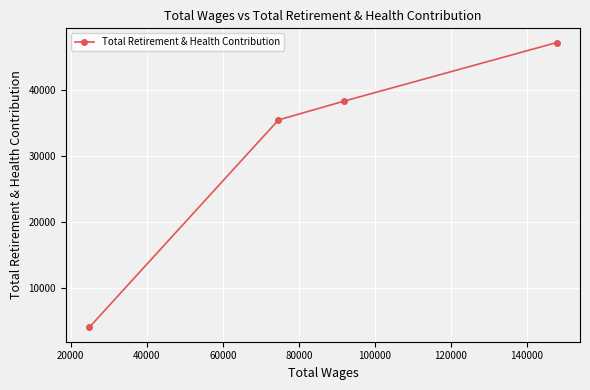

Reading left to right, what are all the values shown in this chart?

3972	35486	38360	47238